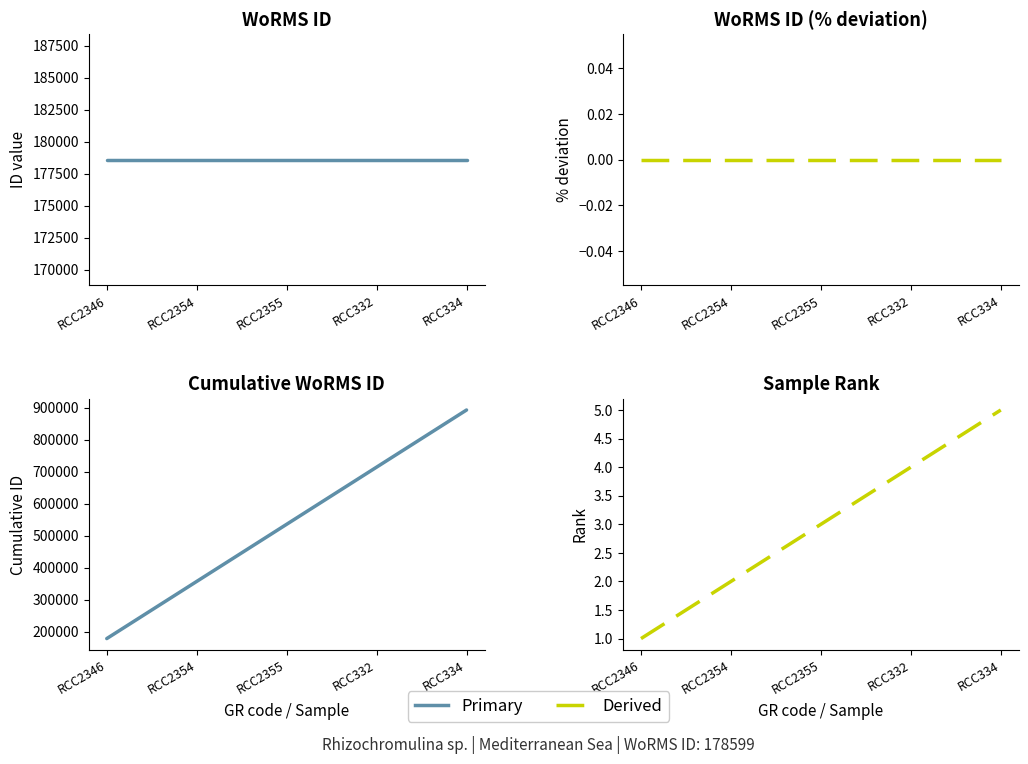

Which category has the lowest value in the WoRMS ID series?

RCC2346